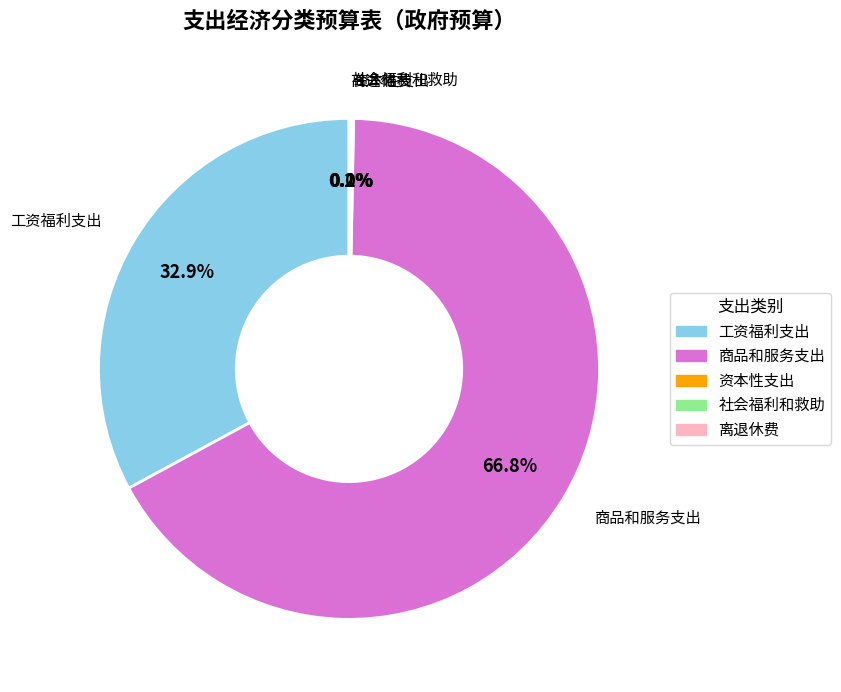

Which category has the biggest portion of the pie?

商品和服务支出